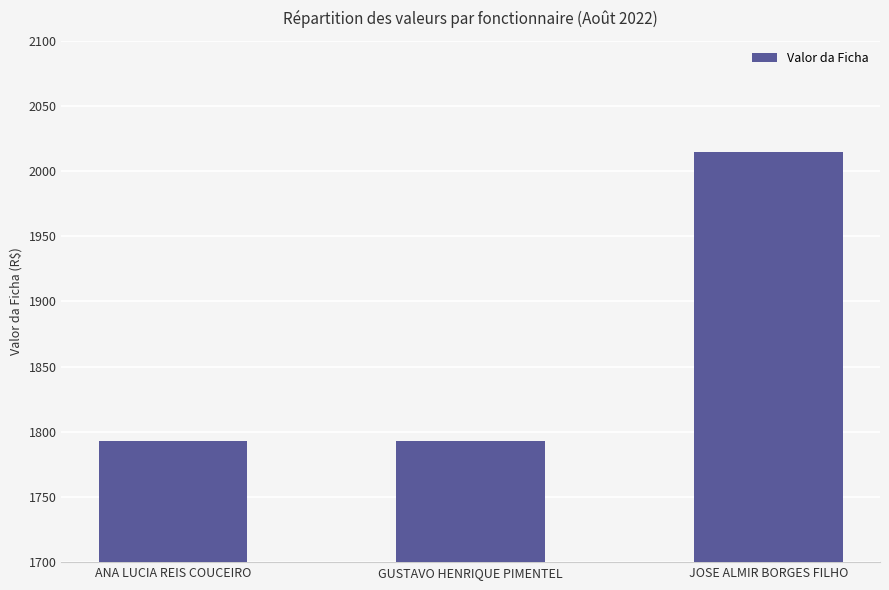

What is the average value?

1866.8